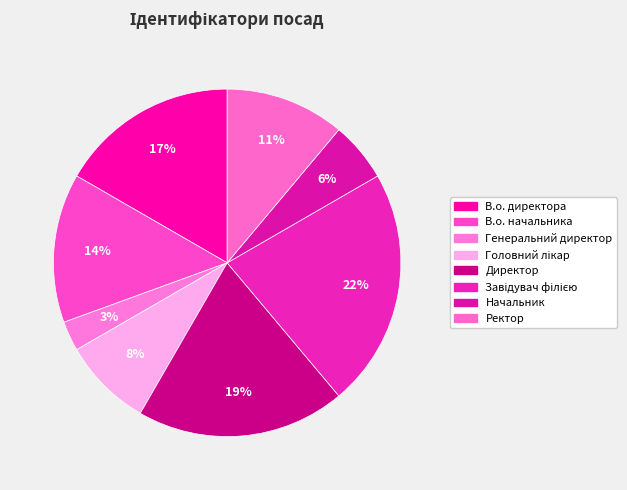

How many segments does this pie chart have?

8